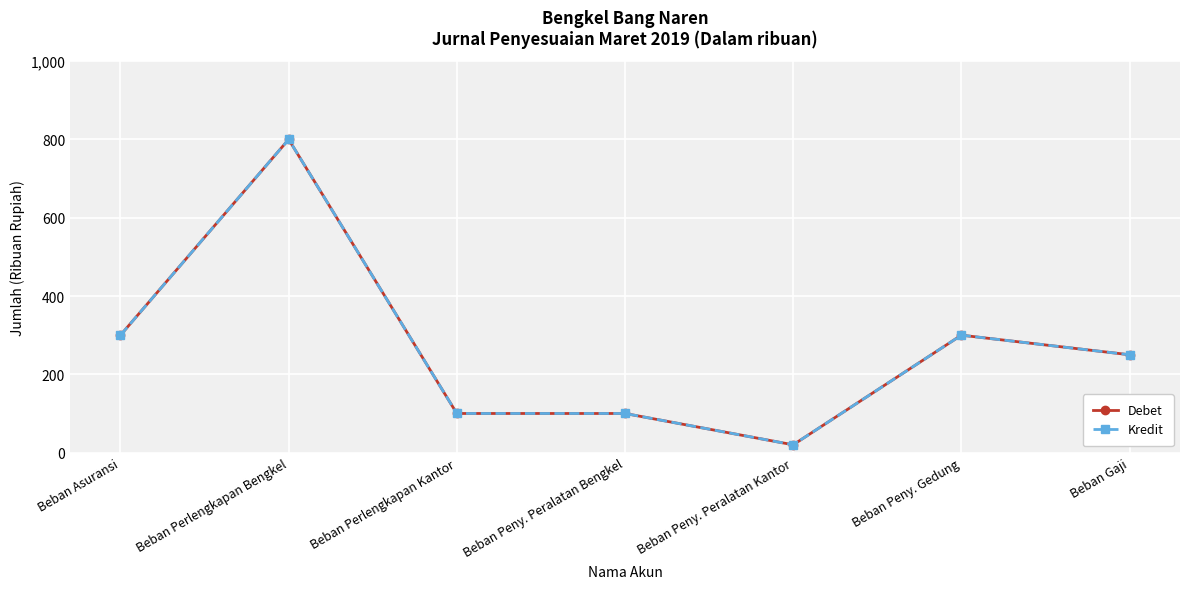

Does the chart have visible grid lines?

Yes